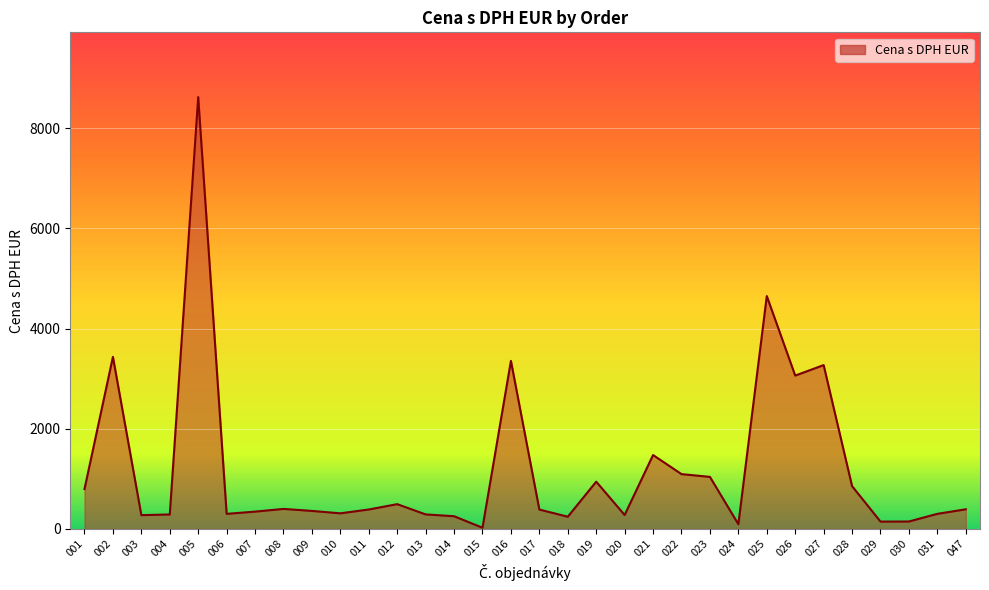

What is the change in value from 002 to 047?

-3043.6